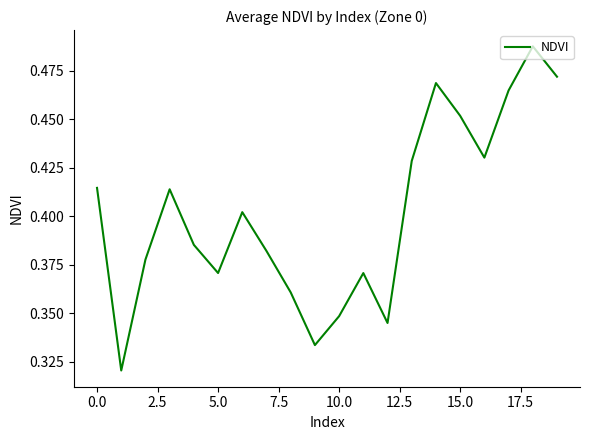

Count the values in the range 0 to 1.

20